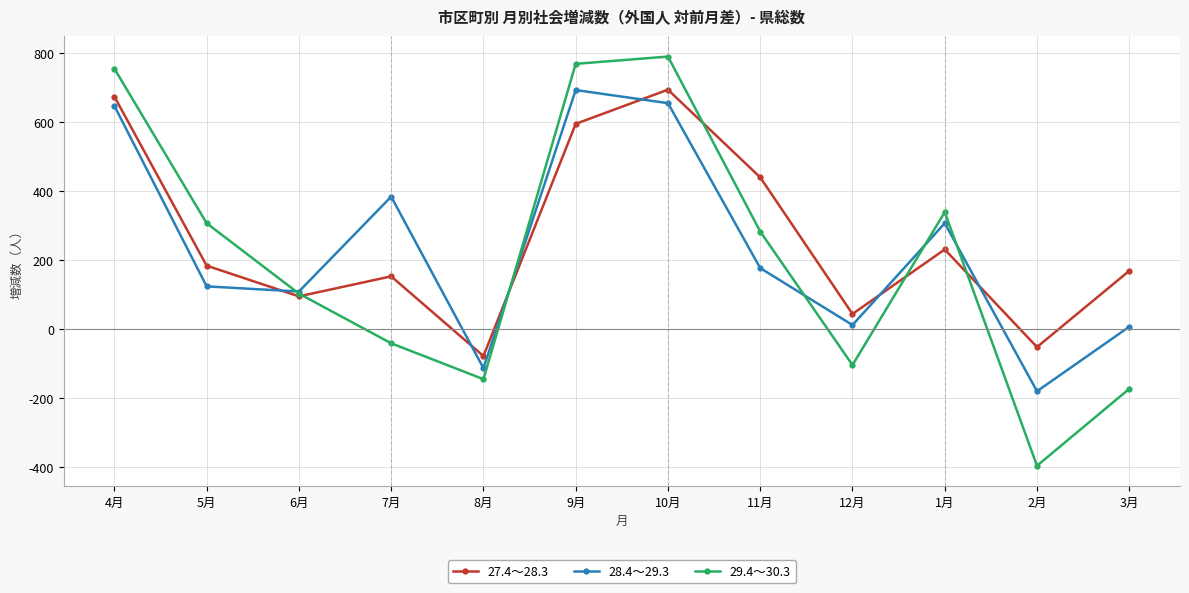

Is it true that 29.4～30.3 equals 789 at 10月?

True